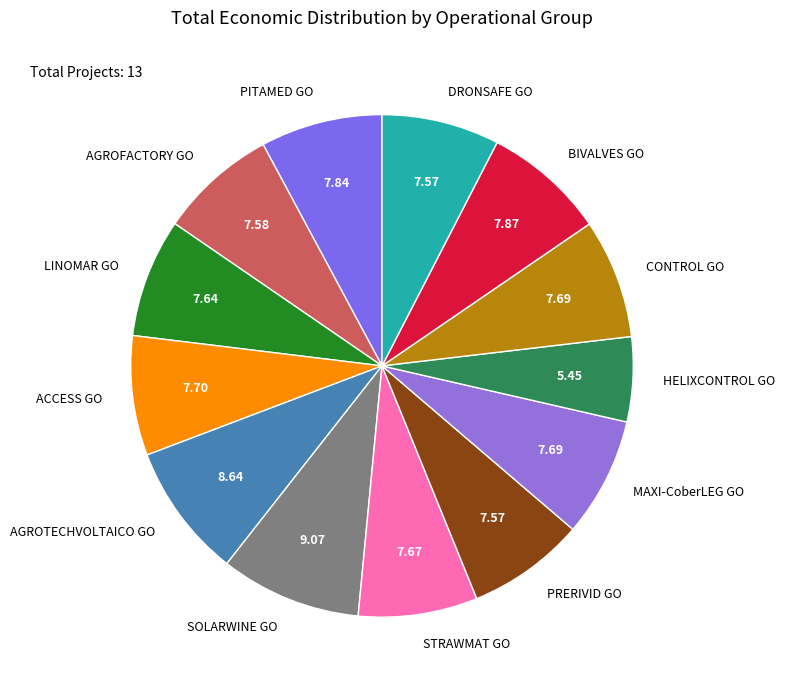

Combined, do AGROFACTORY GO and STRAWMAT GO account for over 50%?

No